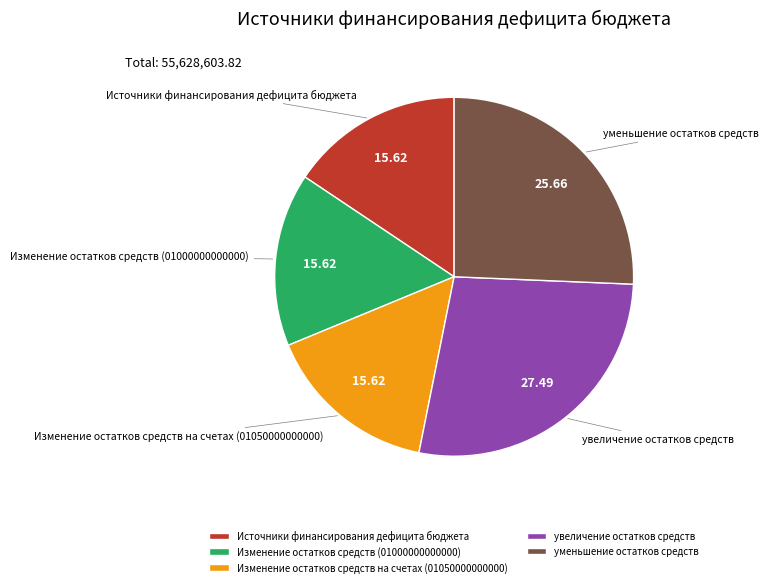

How many segments does this pie chart have?

5